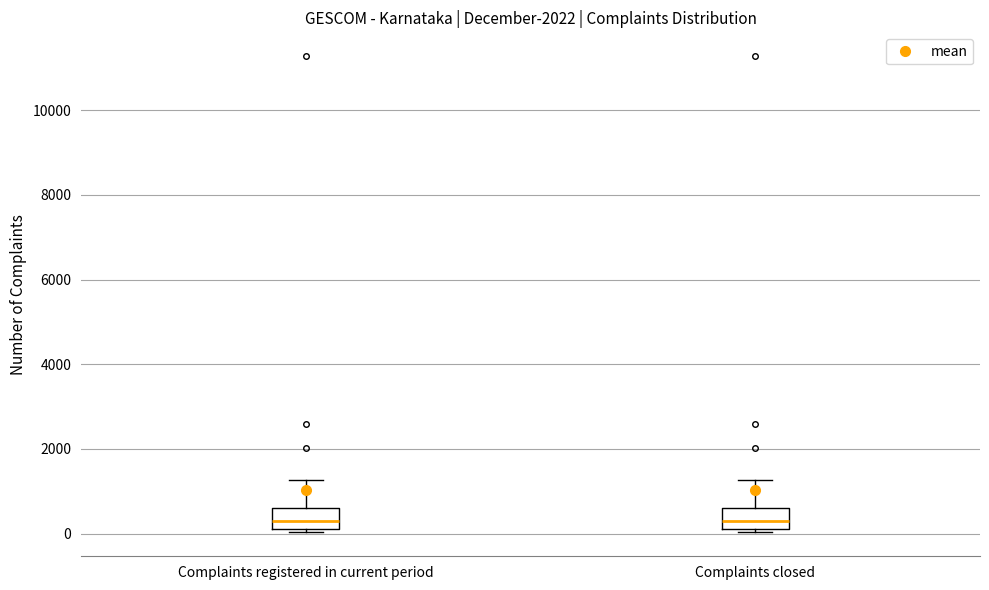

Reading left to right, transcribe this box plot: for each box, give where its median line is, the range the box spans, and where its two whiskers end, as read against the y-axis. The values are not printed on the chart, so give them approximately, as read against the axis.

Complaints registered in current period: median 200 (inside the box), box 200 to 600, whiskers 0 to 1200
Complaints closed: median 200 (inside the box), box 200 to 600, whiskers 0 to 1200